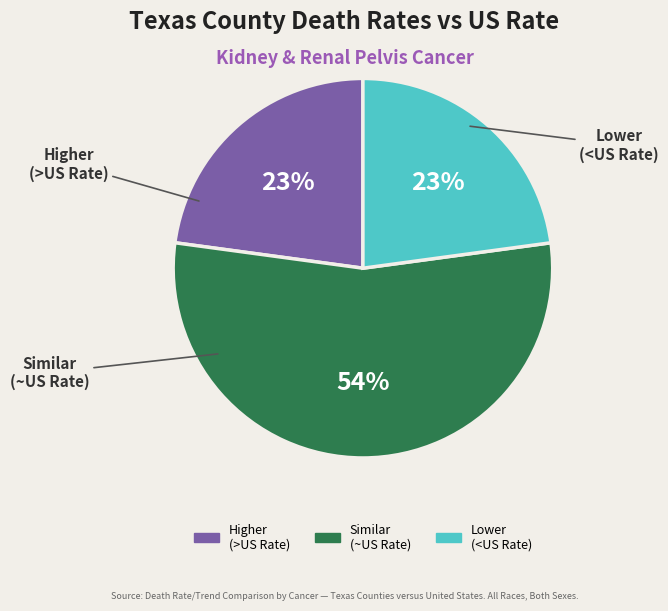

Does any single category account for the majority?

Yes